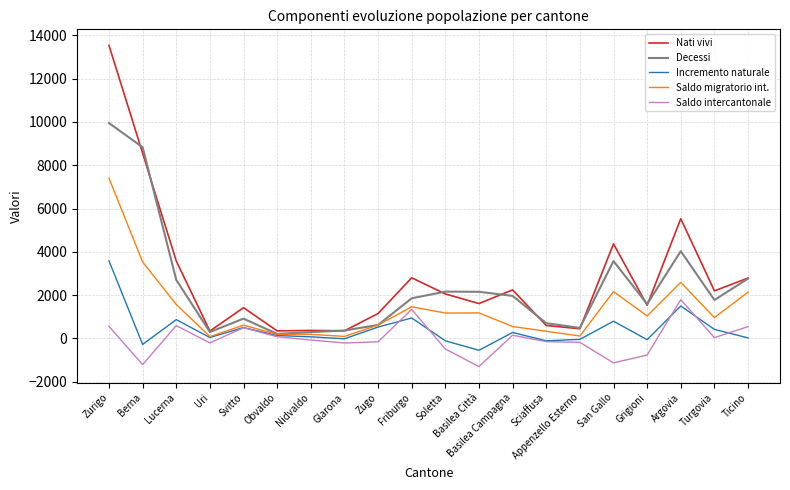

Is the value of Decessi at San Gallo greater than the value of Incremento naturale at Uri?

Yes